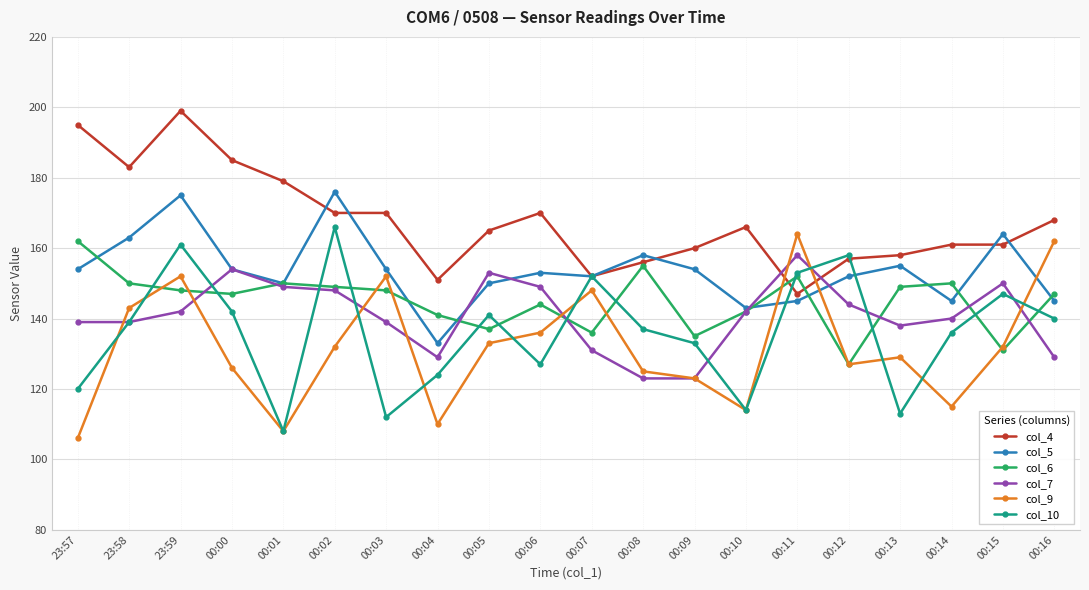

What value does the col_4 series have at 00:11?

147